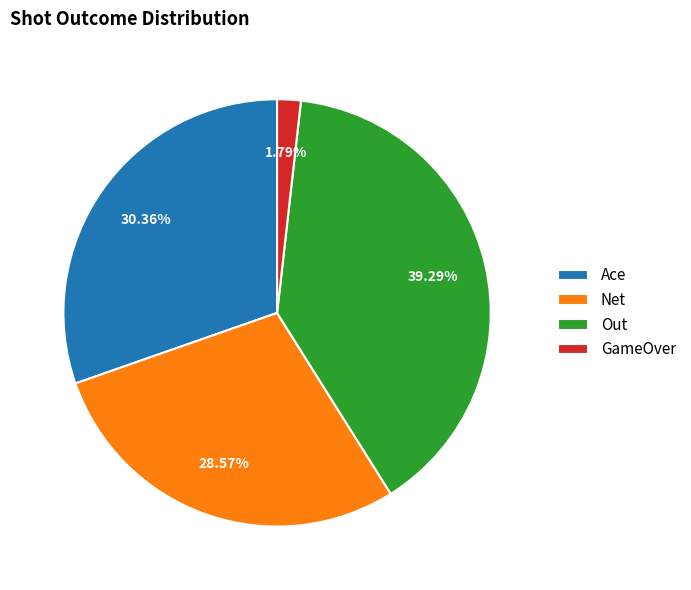

Rank the categories by value from highest to lowest.

Out, Ace, Net, GameOver